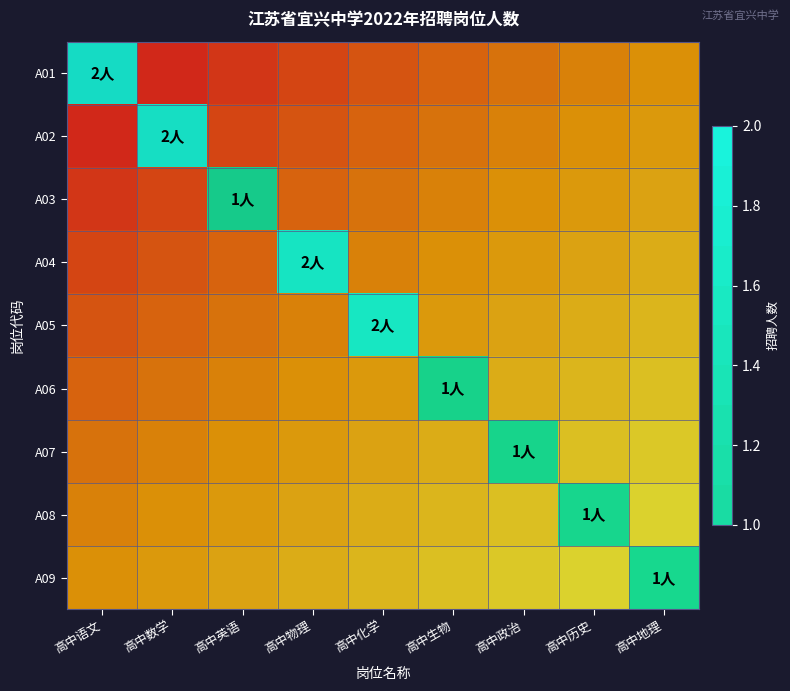

Rank the series at 高中生物 from highest to lowest value.

A01, A02, A03, A04, A05, A06, A07, A08, A09